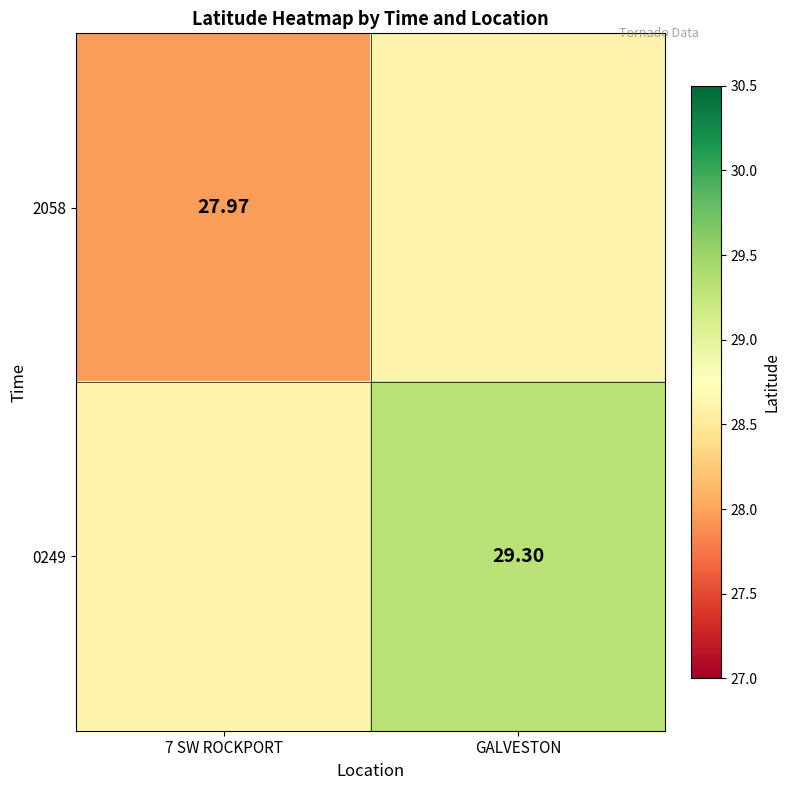

At how many categories does at least one series exceed 29?

1